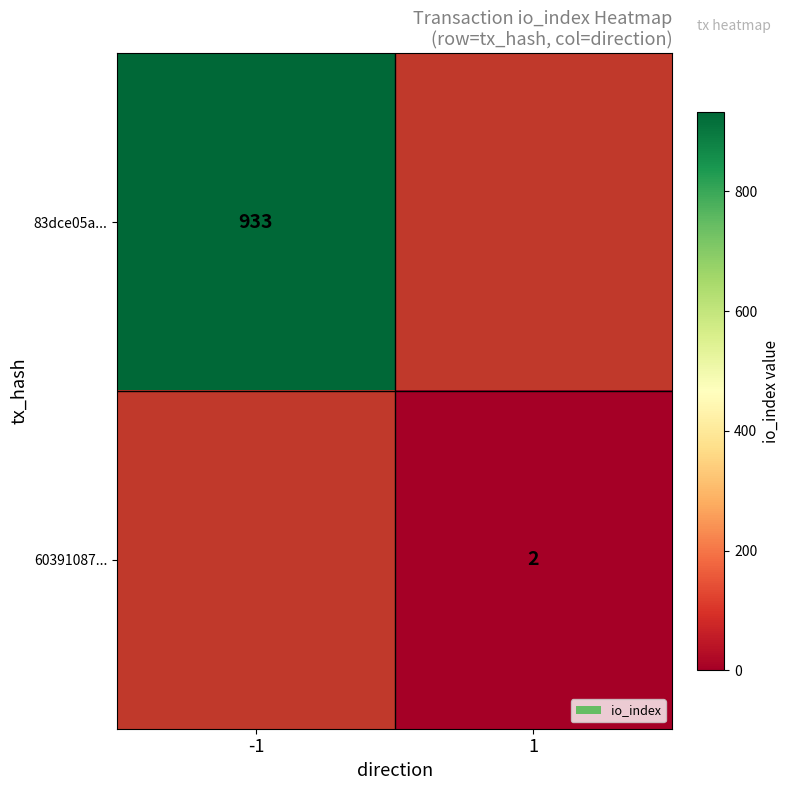

Is the value of 60391087... at 1 greater than the value of 83dce05a... at -1?

No